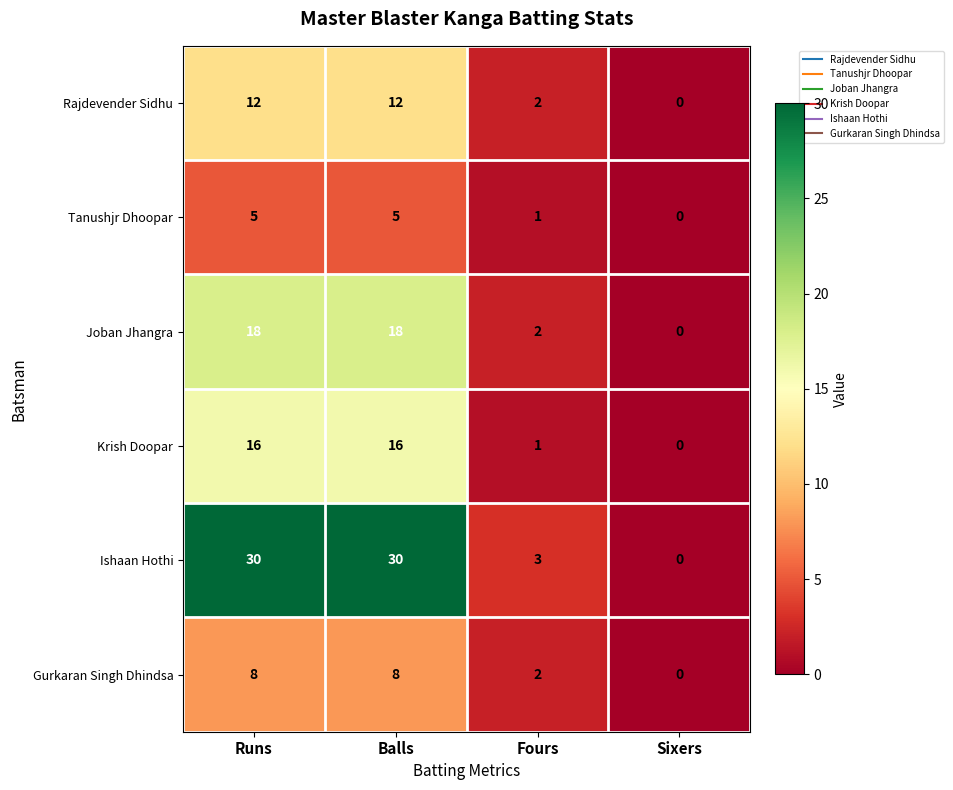

Reading right to left, list all the values displayed in this chart.

Rajdevender Sidhu: 0	2	12	12
Tanushjr Dhoopar: 0	1	5	5
Joban Jhangra: 0	2	18	18
Krish Doopar: 0	1	16	16
Ishaan Hothi: 0	3	30	30
Gurkaran Singh Dhindsa: 0	2	8	8